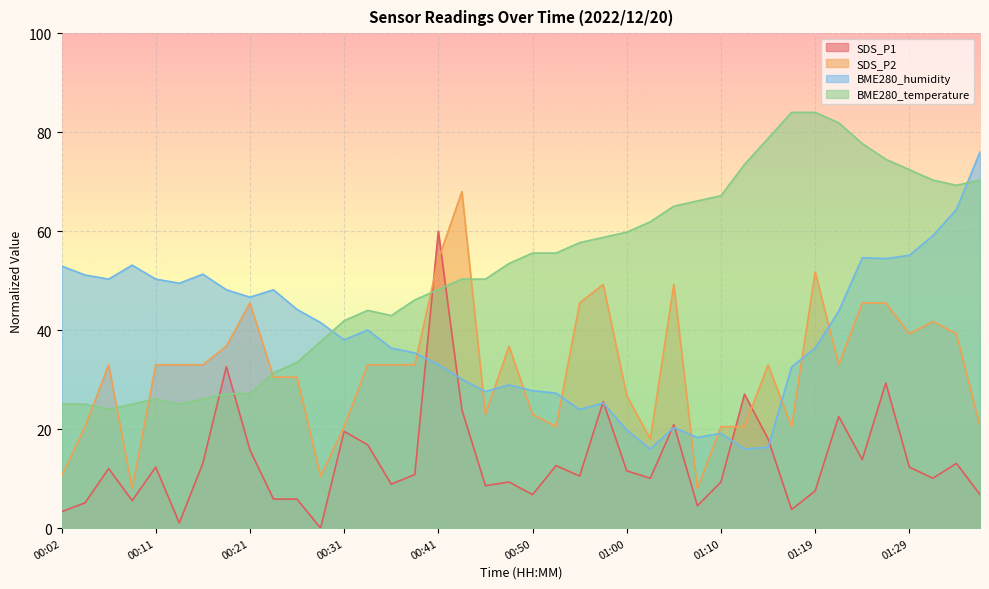

What is the label of the 7th point from the right?

01:22